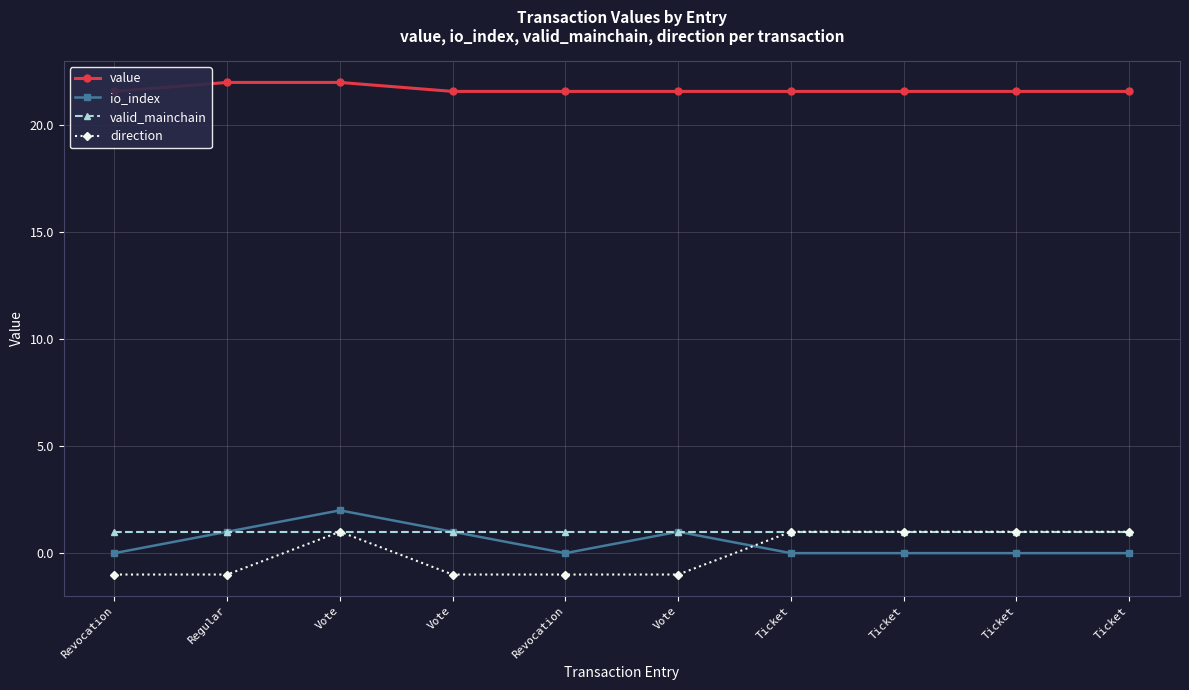

What is the smallest value displayed?

-1.0